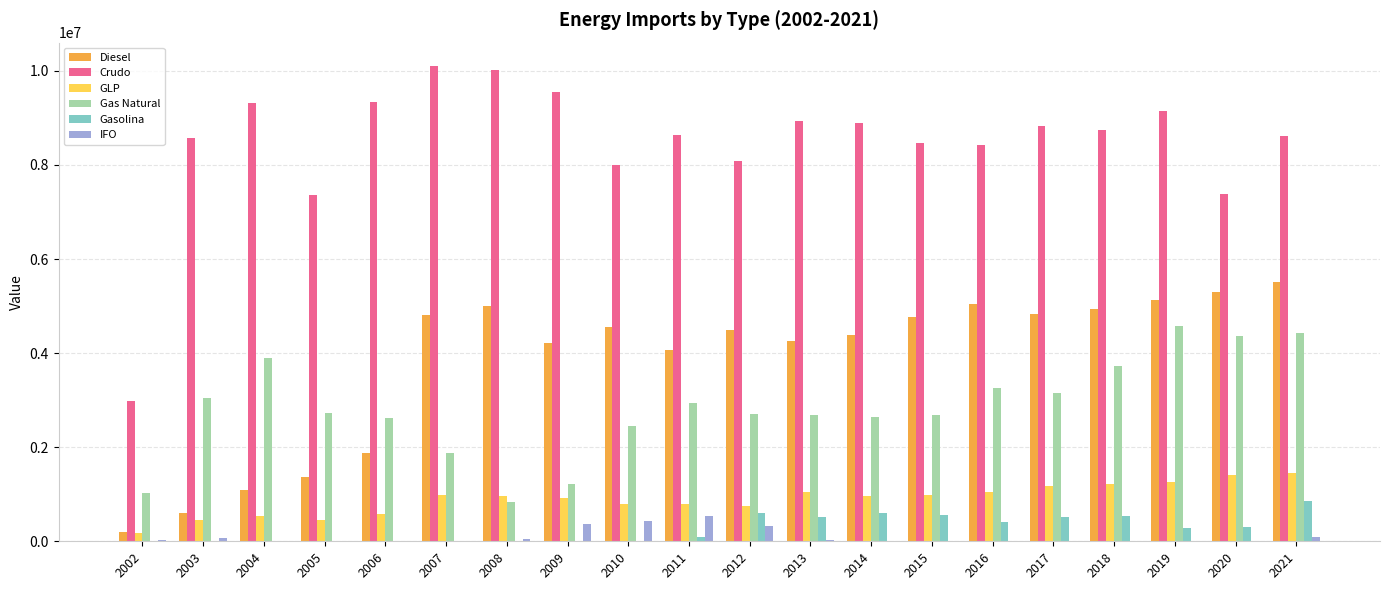

Which series has the widest spread of values?

Crudo